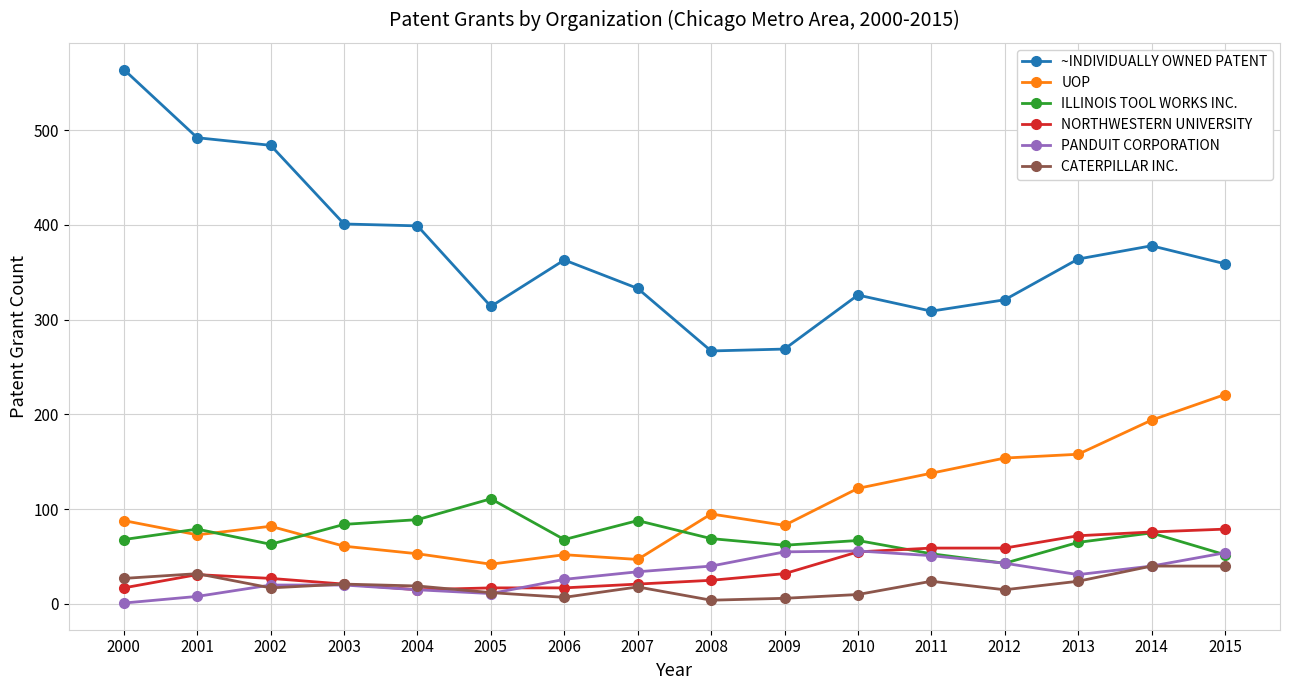

Count the number of categories in the chart.

16